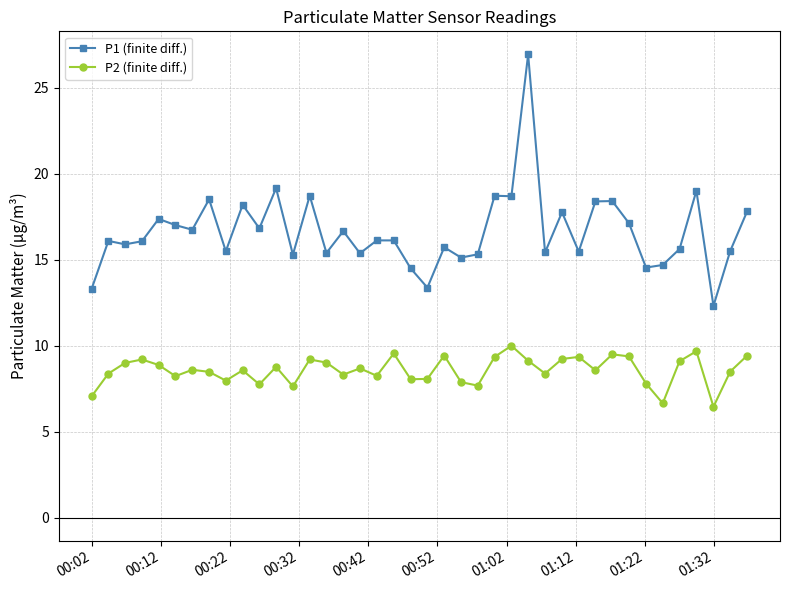

How many data points does each series have?

40